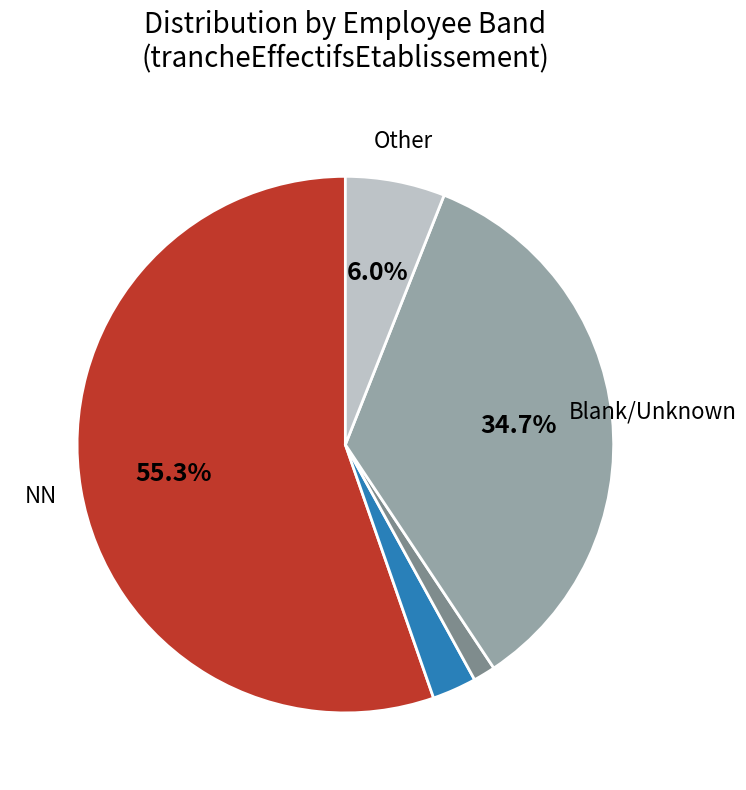

Which slice is the largest?

NN